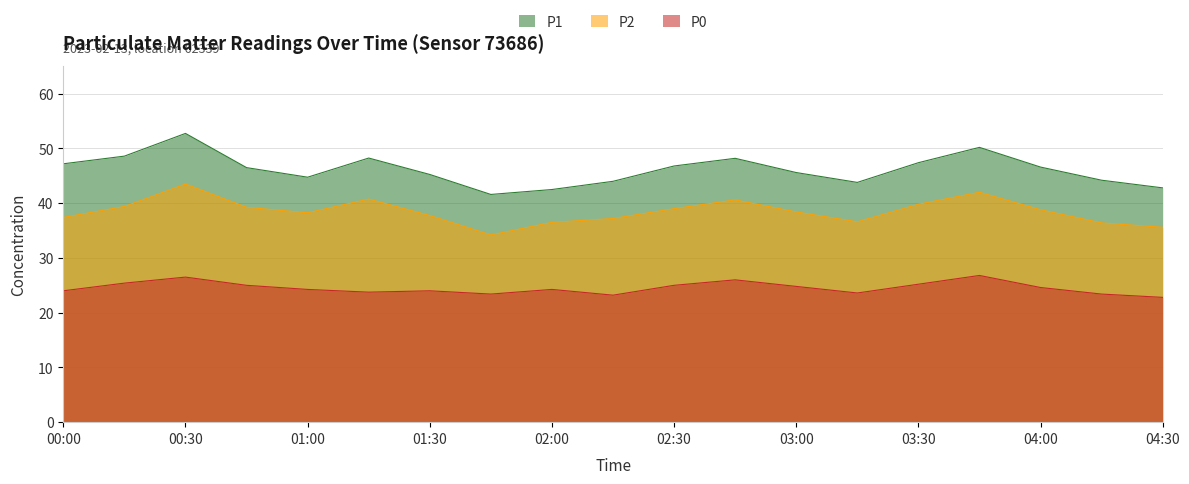

At how many categories does at least one series exceed 33?

19